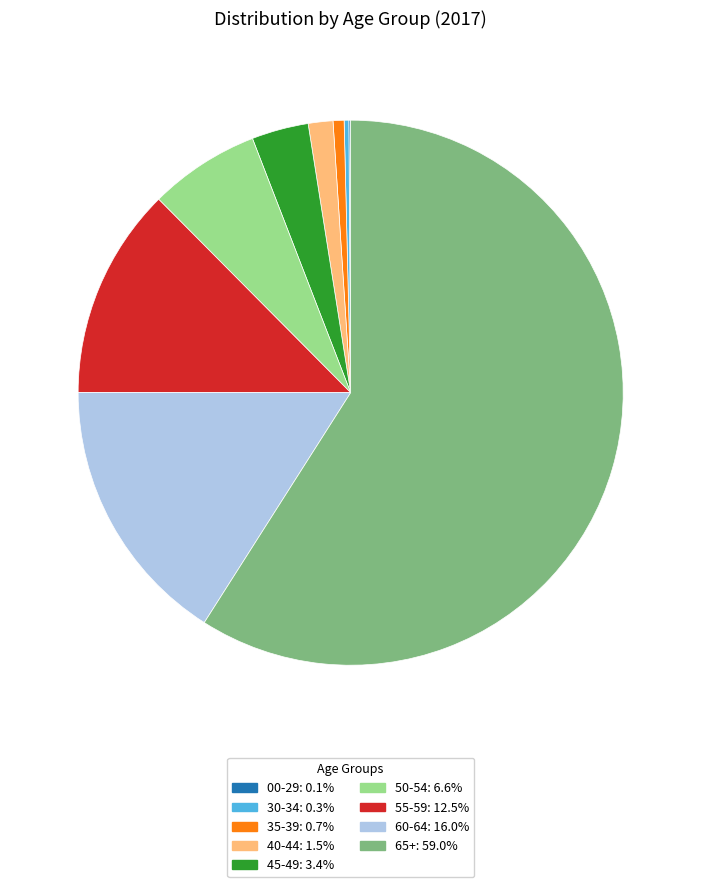

Is the sum of 60-64 and 50-54 greater than half?

No